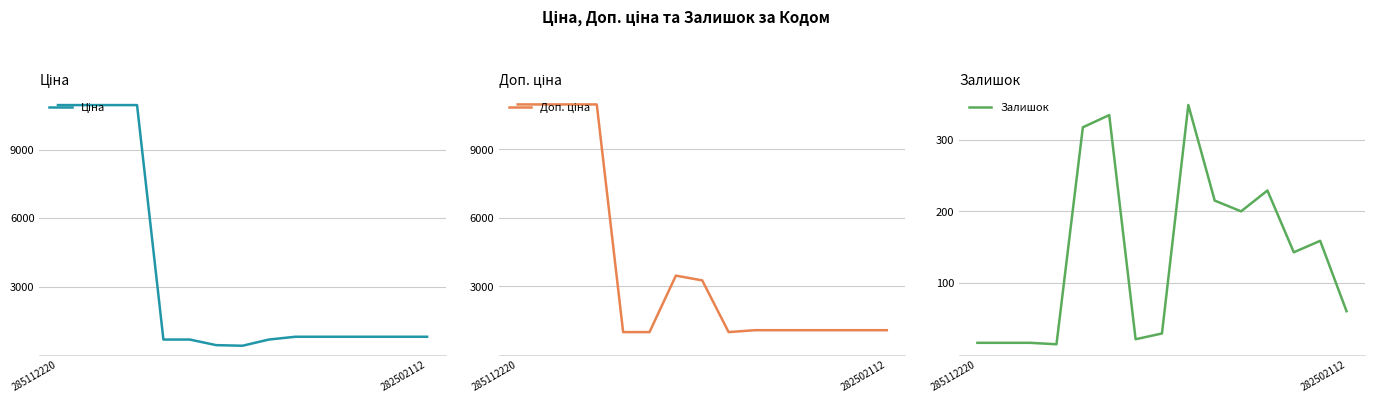

What is the difference between the maximum and second lowest values in the Доп. ціна series?

9960.3